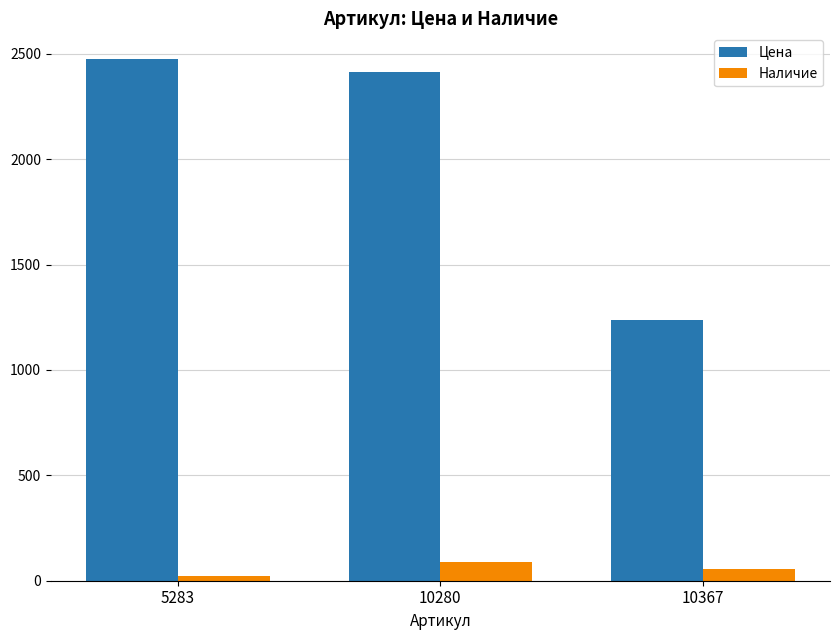

At which label is Наличие closest to 56?

10367